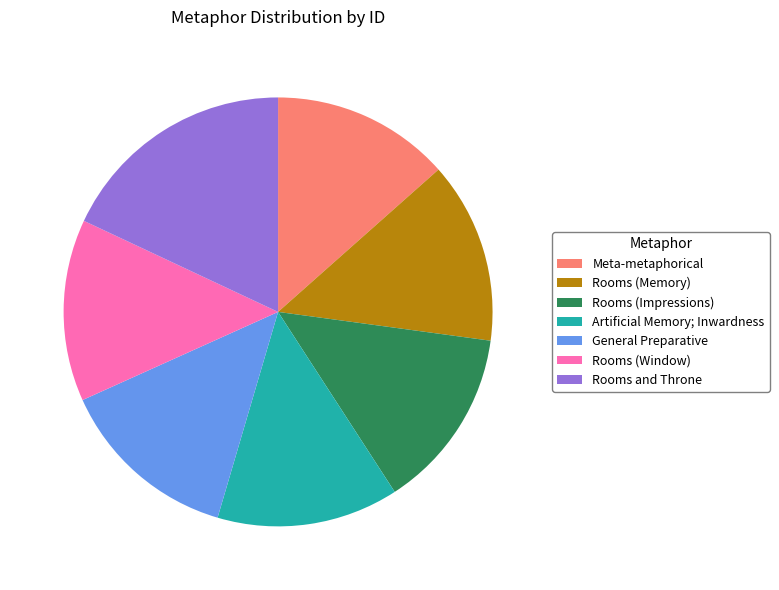

Do General Preparative and Rooms and Throne together represent more than half of the pie?

No